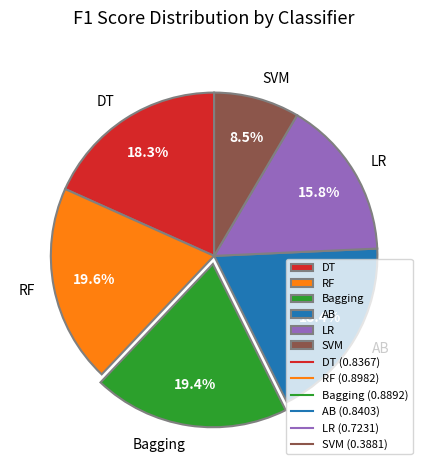

To the nearest percent, what portion does Bagging represent?

19%